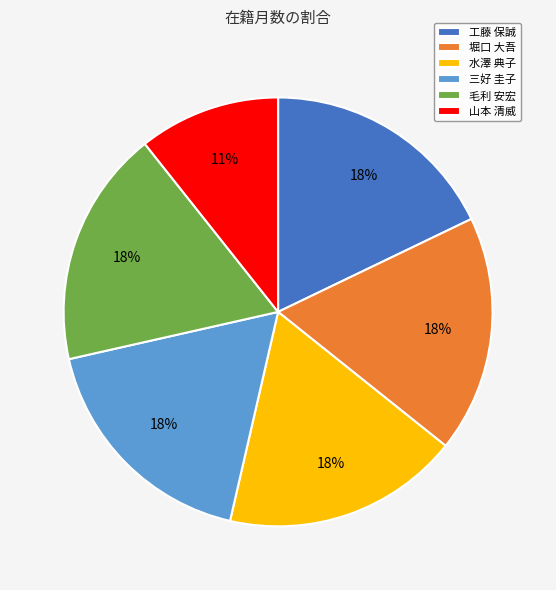

To the nearest percent, what is the combined percentage of 三好 圭子 and 山本 清威?

29%